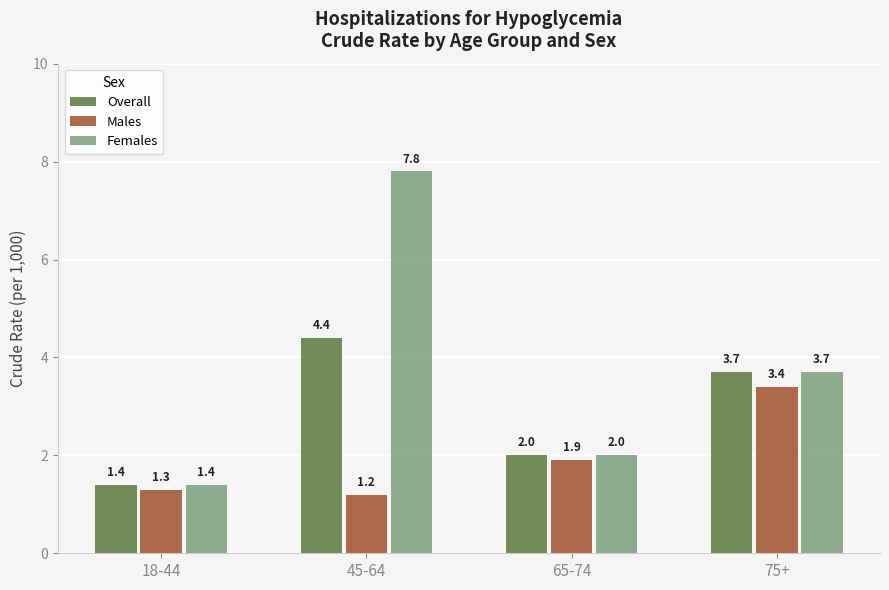

Rank the series by their maximum value, from highest to lowest.

Females, Overall, Males